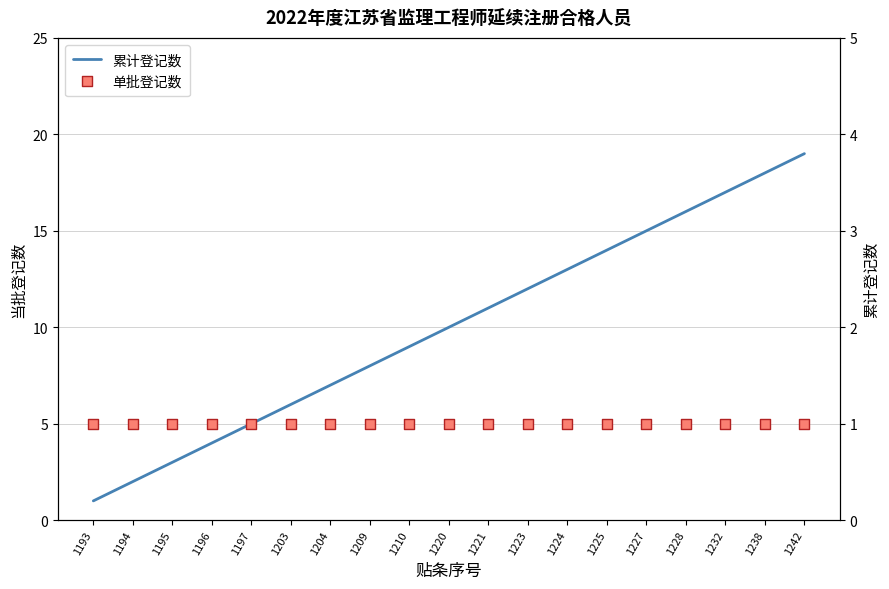

Is the value of 累计登记数 at 1220 greater than the value of 单批登记数 at 1196?

Yes